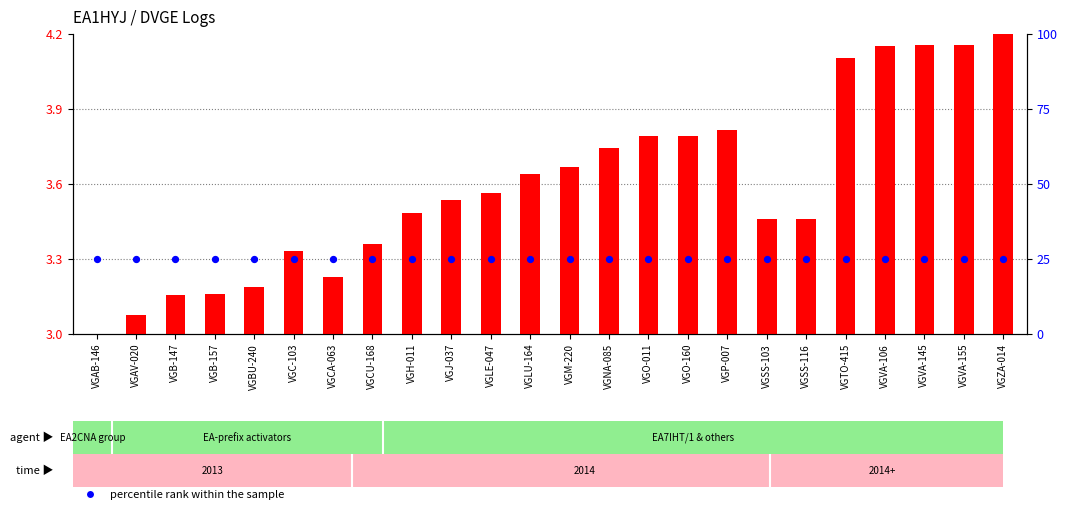

What is the total value across all series at VGP-007?

28.8